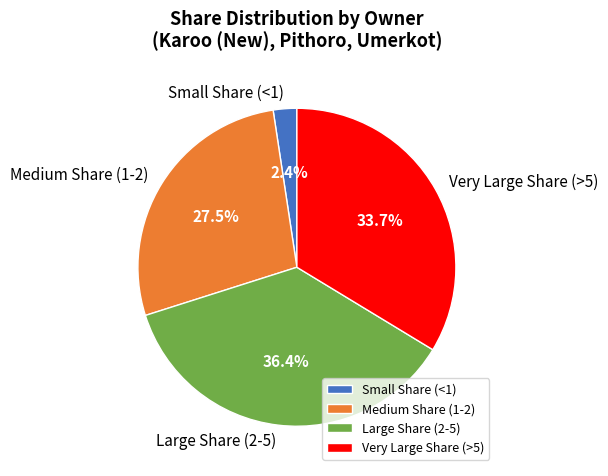

Which category has the biggest portion of the pie?

Large Share (2-5)